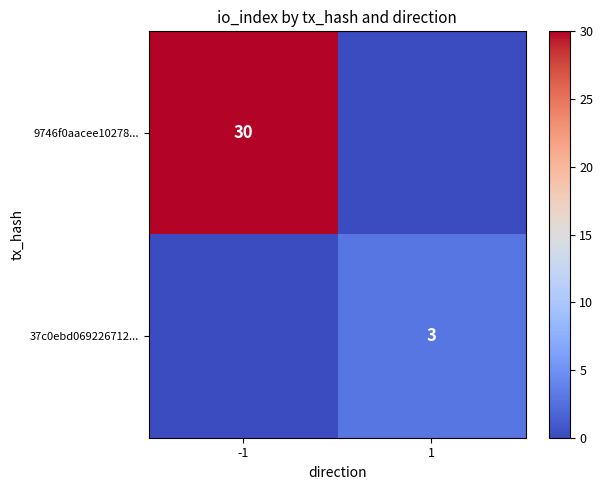

Is the value of 37c0ebd069226712... at 1 greater than the value of 9746f0aacee10278... at -1?

No